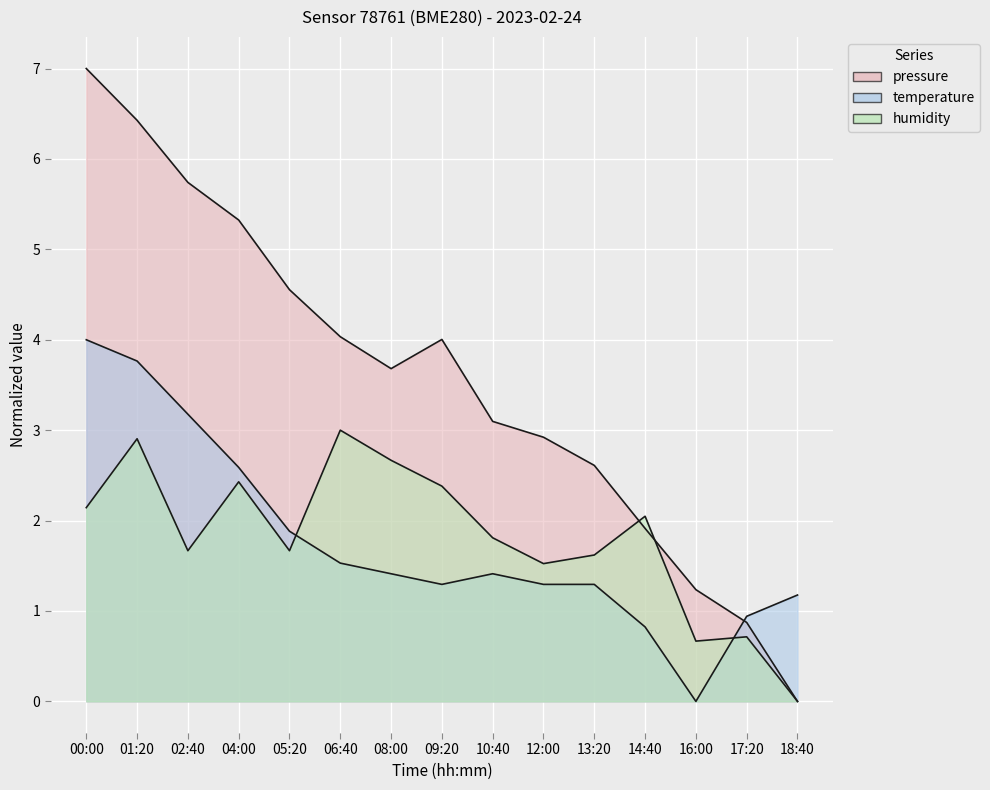

What value does the pressure series have at 08:00?

3.7